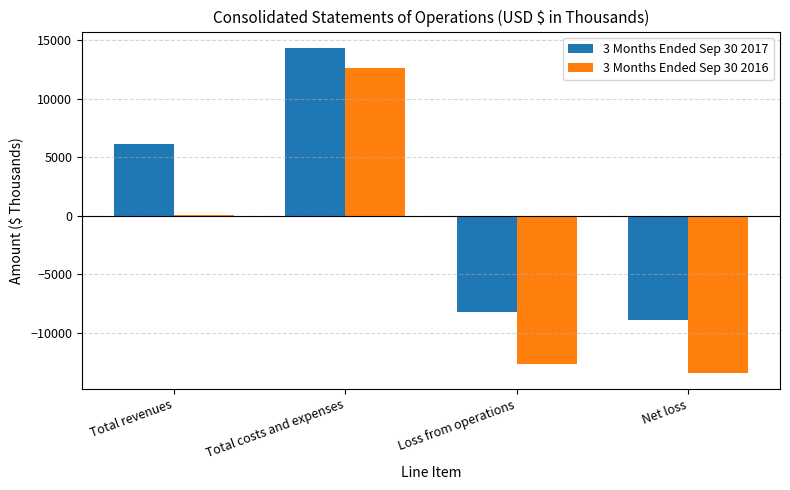

Reading left to right, transcribe all the data shown in this chart.

3 Months Ended Sep 30 2017: Total revenues=6163	Total costs and expenses=14346	Loss from operations=-8183	Net loss=-8920
3 Months Ended Sep 30 2016: Total revenues=40	Total costs and expenses=12654	Loss from operations=-12614	Net loss=-13371